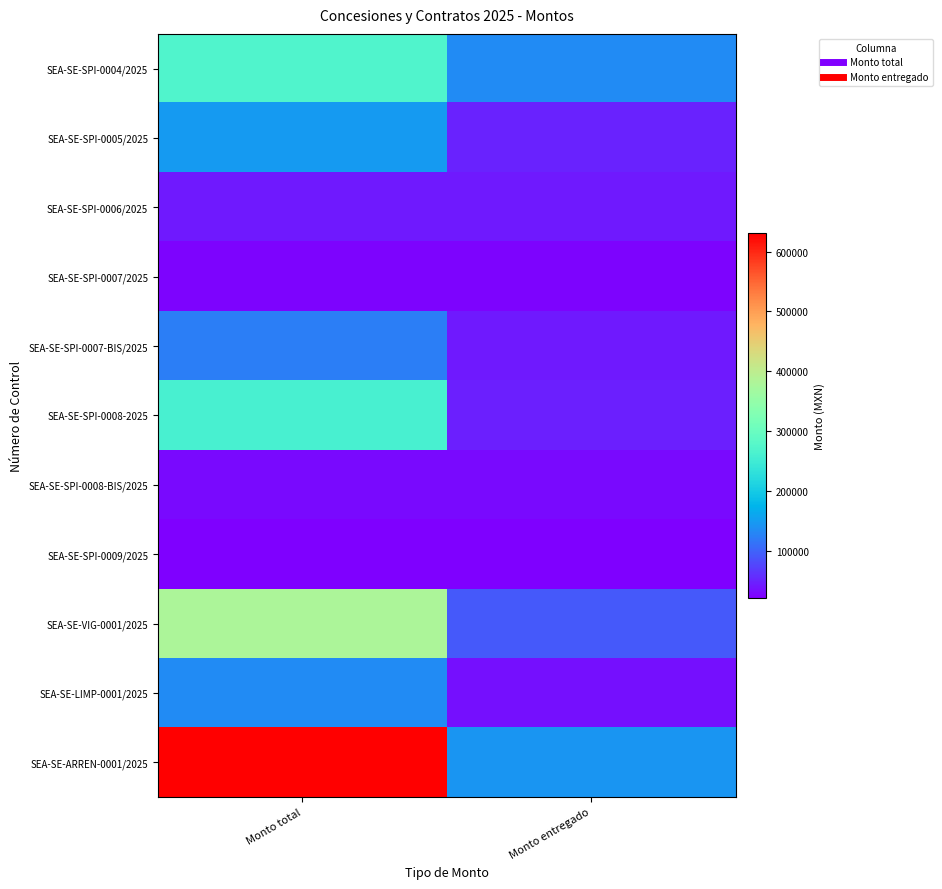

At Monto entregado, list the series in order from smallest to largest.

SEA-SE-SPI-0009/2025, SEA-SE-SPI-0007/2025, SEA-SE-SPI-0008-BIS/2025, SEA-SE-LIMP-0001/2025, SEA-SE-SPI-0006/2025, SEA-SE-SPI-0007-BIS/2025, SEA-SE-SPI-0008-2025, SEA-SE-SPI-0005/2025, SEA-SE-VIG-0001/2025, SEA-SE-SPI-0004/2025, SEA-SE-ARREN-0001/2025